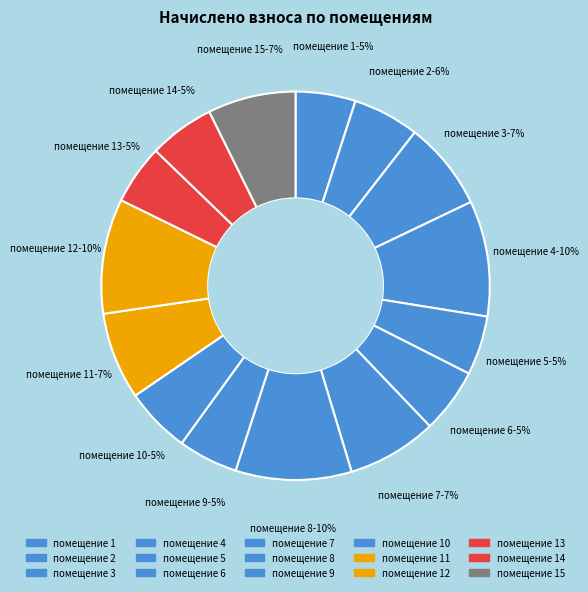

Which slice is the largest?

8